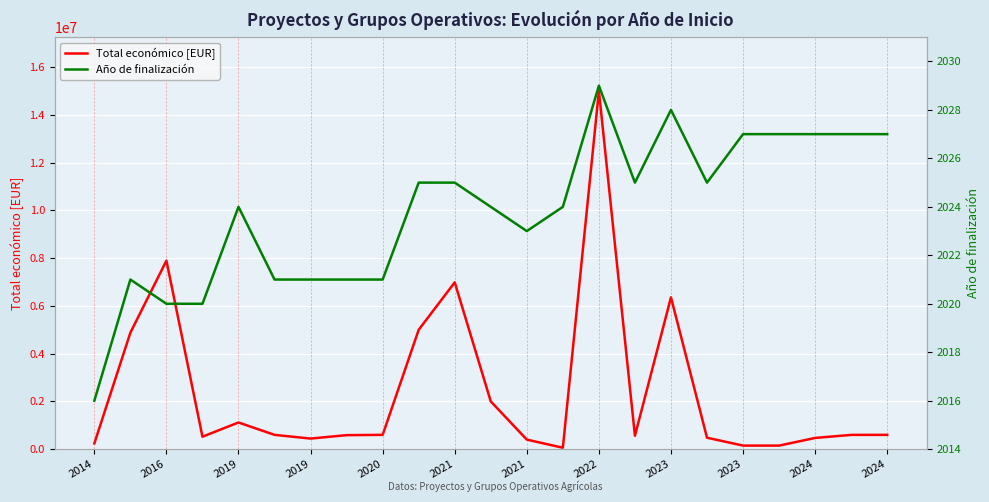

What is the difference between the second highest and second lowest values in the Año de finalización series?

8